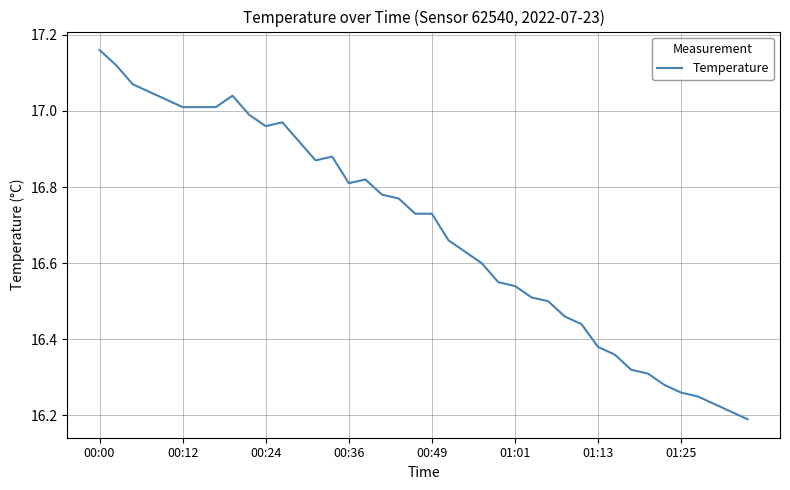

What is the difference between the maximum and minimum values?

1.0